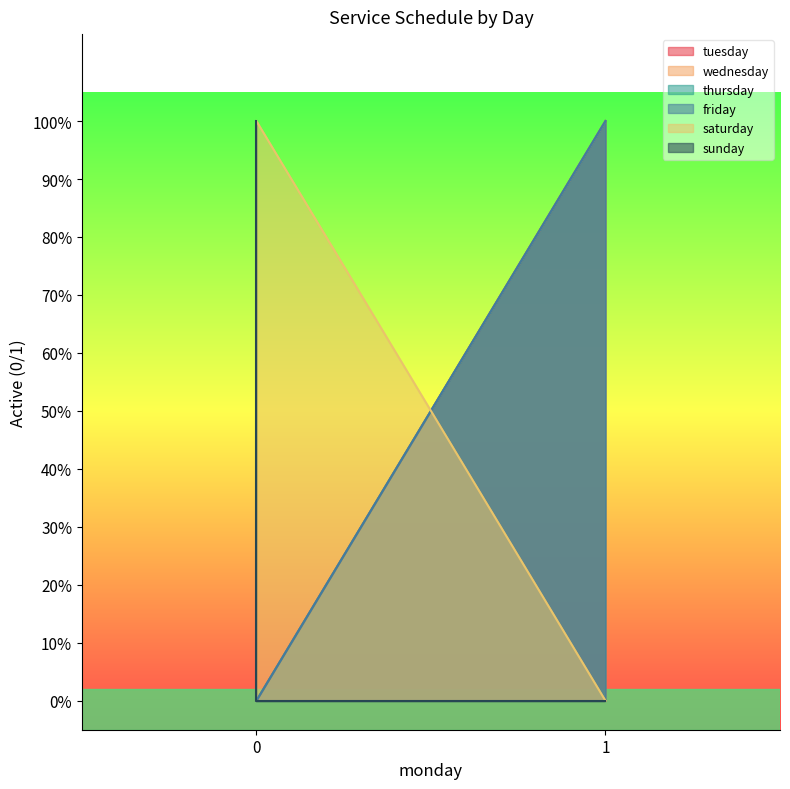

What are all the series names shown in the legend?

tuesday, wednesday, thursday, friday, saturday, sunday